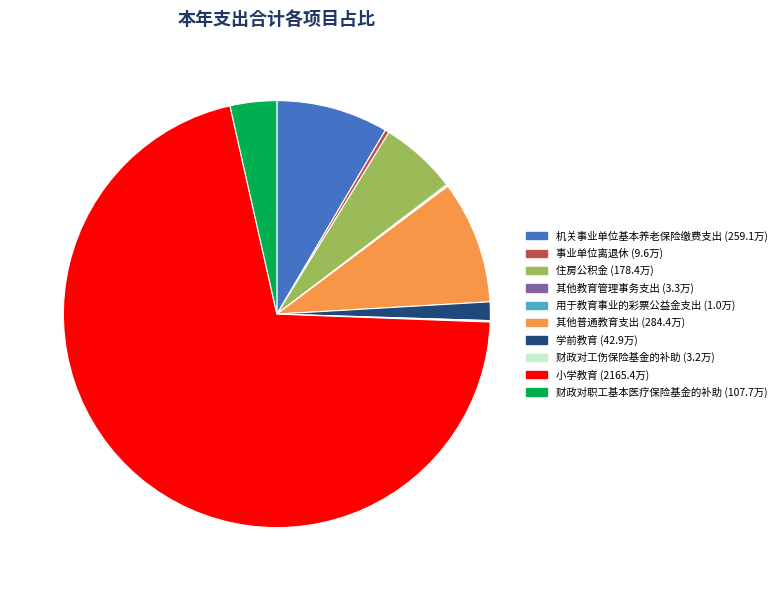

Does any single category account for the majority?

Yes